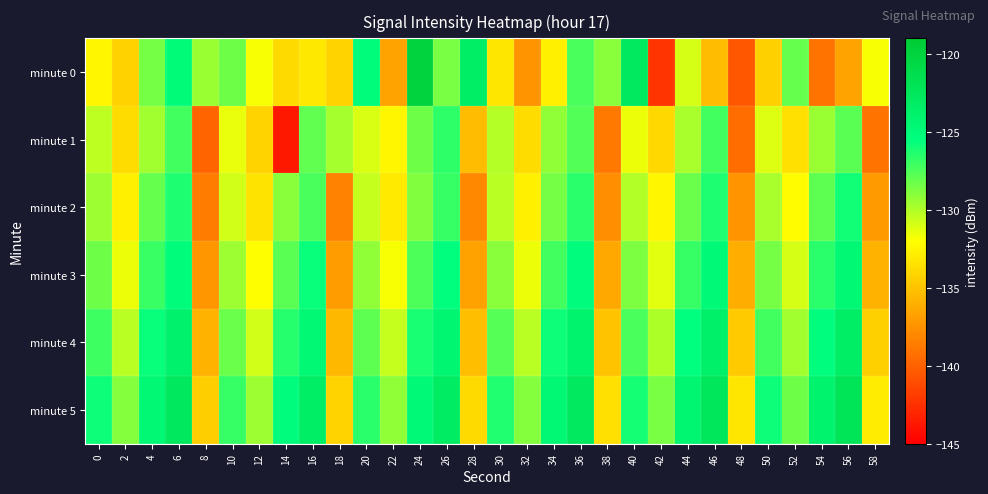

At which category does the chart reach its minimum across all series?

14